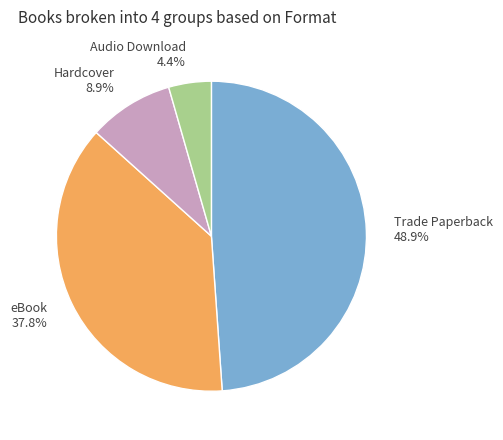

Combined, what portion of the pie is Hardcover and Audio Download?

13.3%